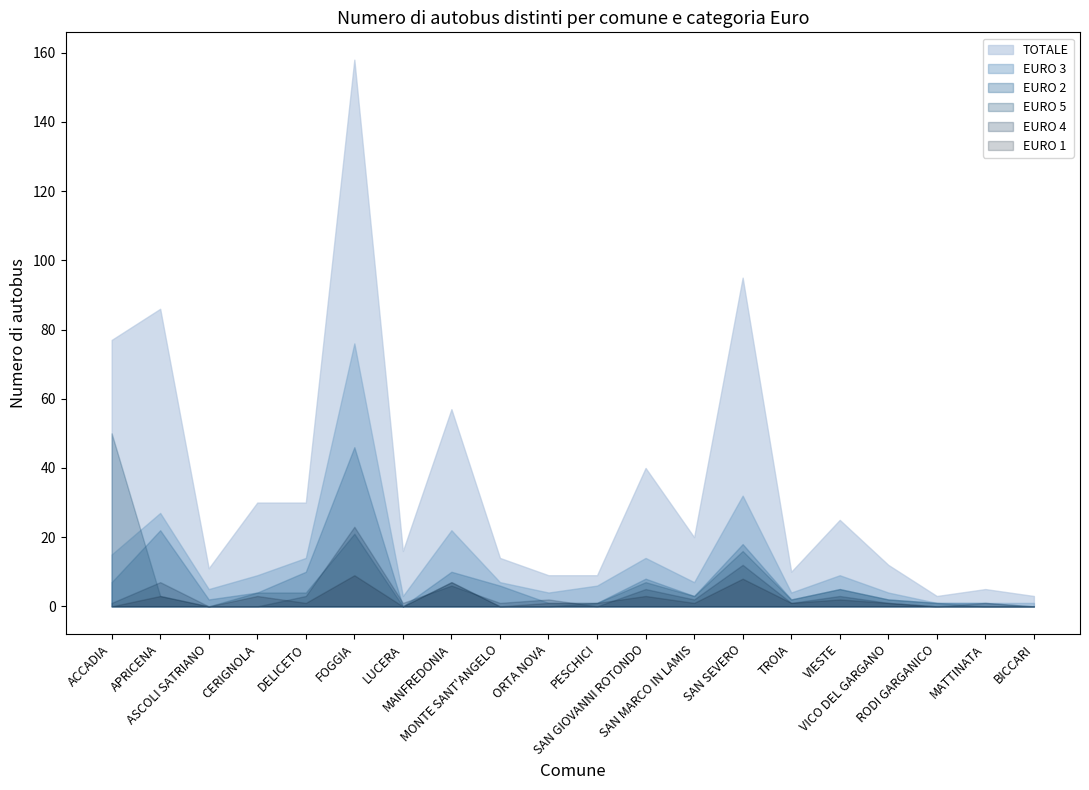

What is the greatest value displayed?

158